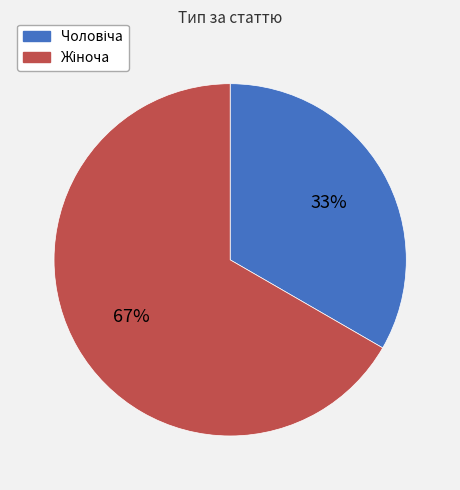

Is there any slice that represents more than half of the pie?

Yes